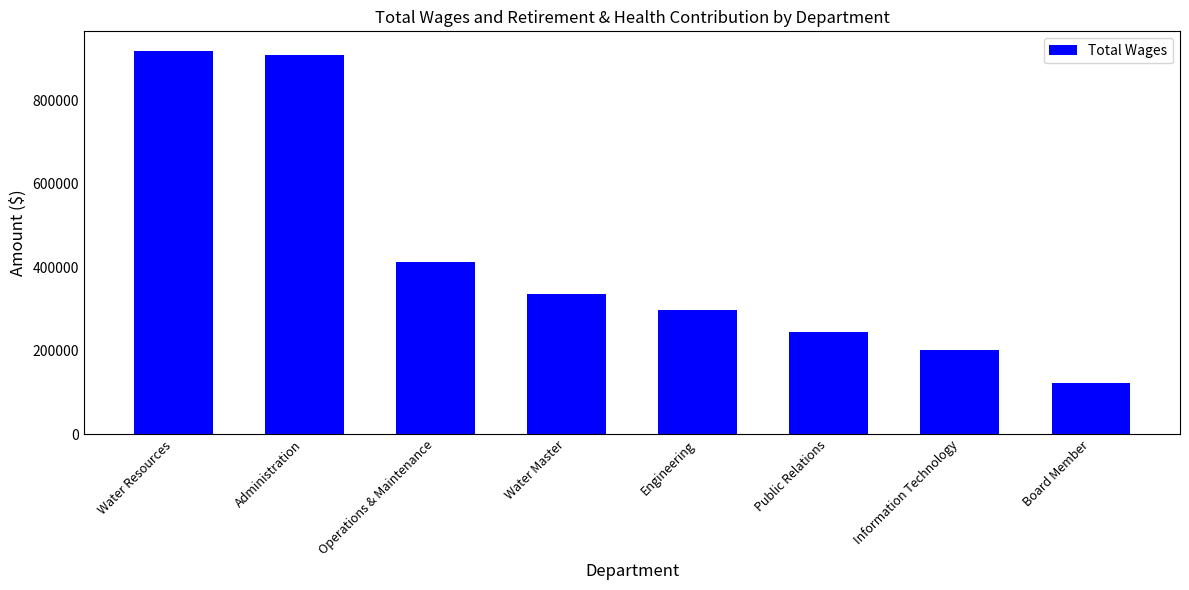

How many data points does each series have?

8